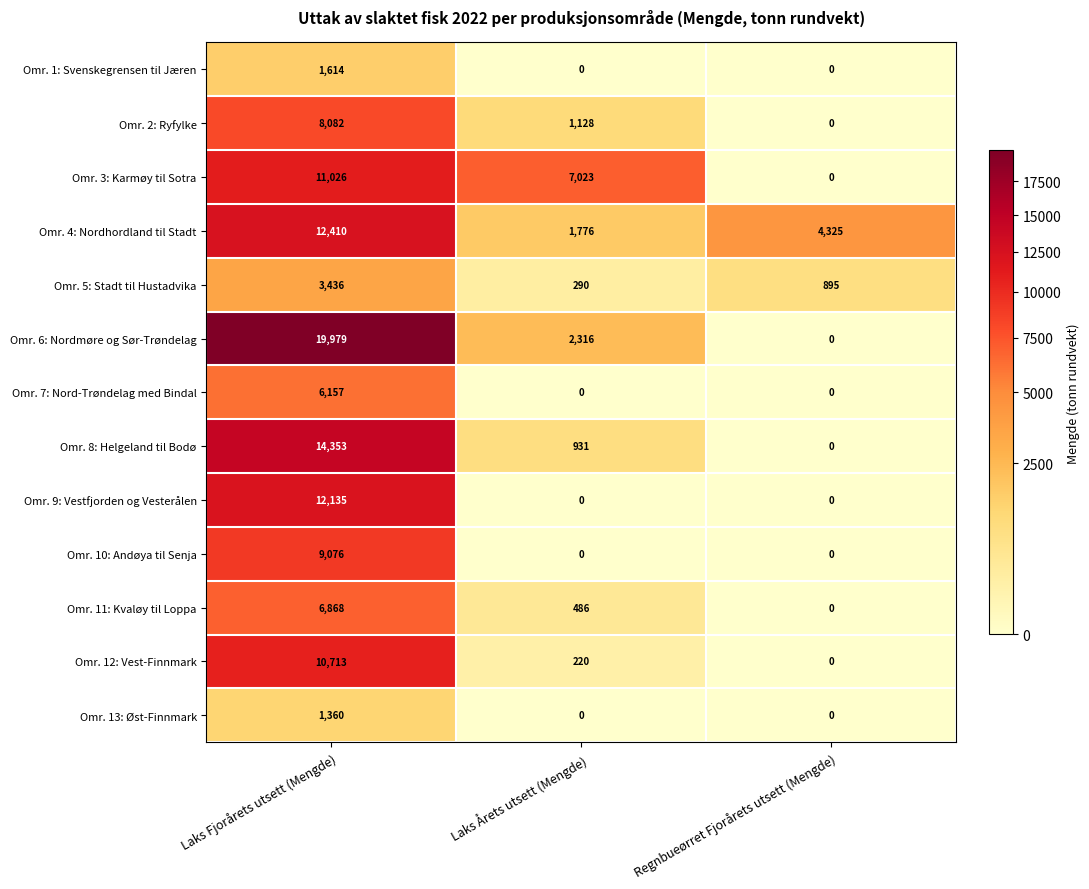

Between Laks Fjorårets utsett (Mengde) and Regnbueørret Fjorårets utsett (Mengde), which series saw the biggest shift?

Omr. 6: Nordmøre og Sør-Trøndelag